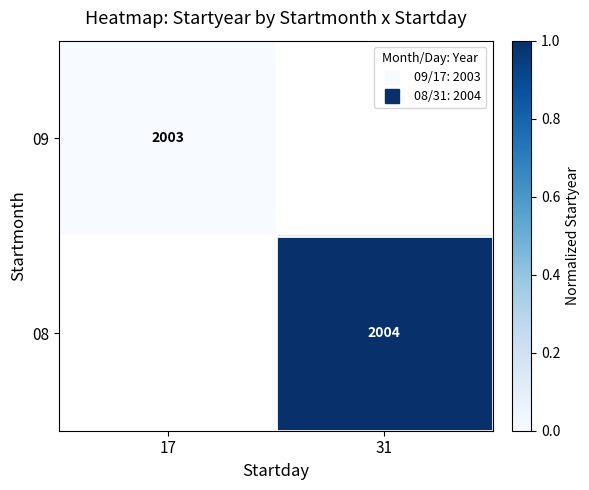

Rank the categories by 08 value from highest to lowest.

17, 31